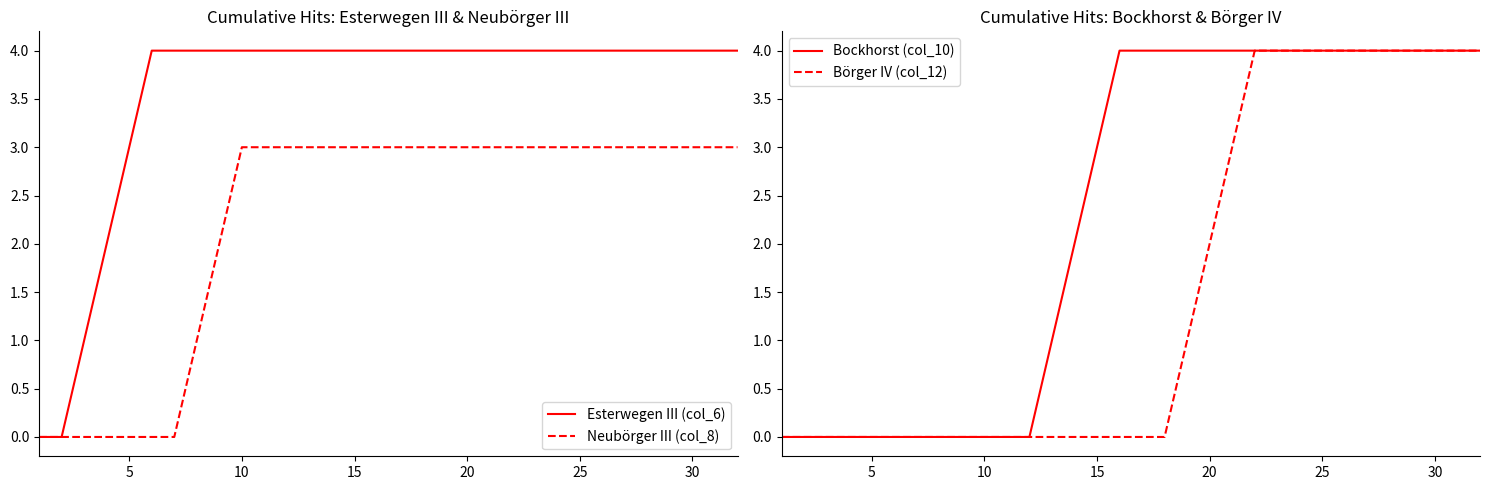

How many positive values does the Esterwegen III (col_6) series have?

30